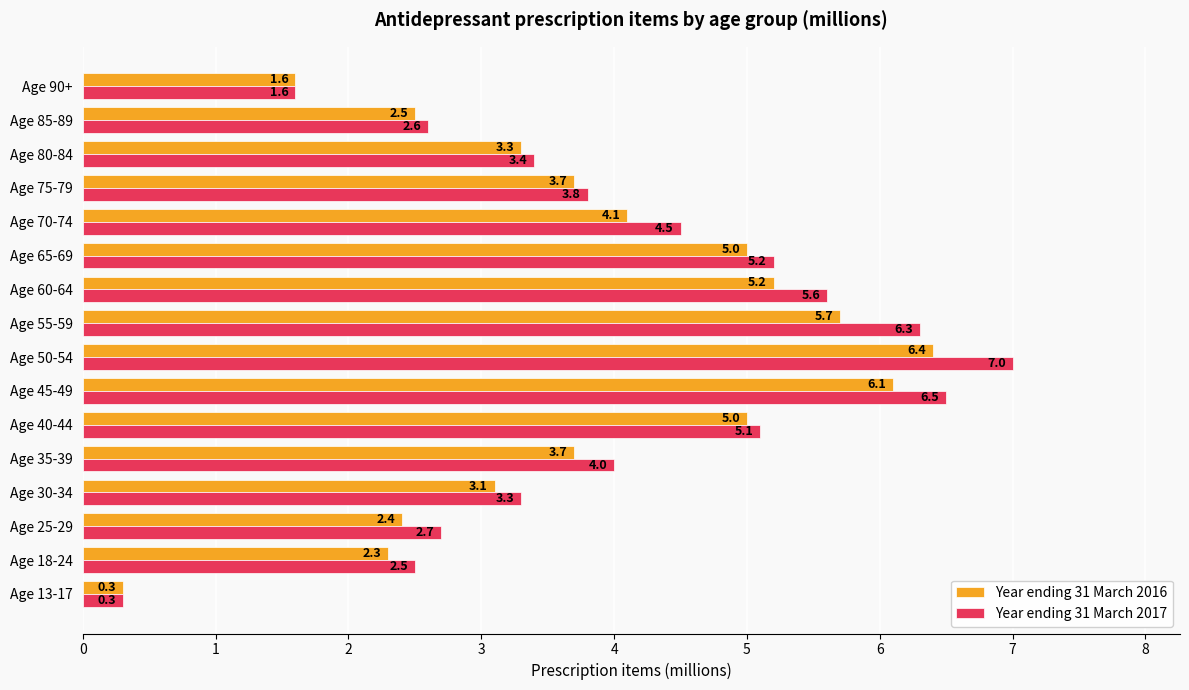

What is the difference between the maximum and minimum values in the Year ending 31 March 2017 series?

6.7